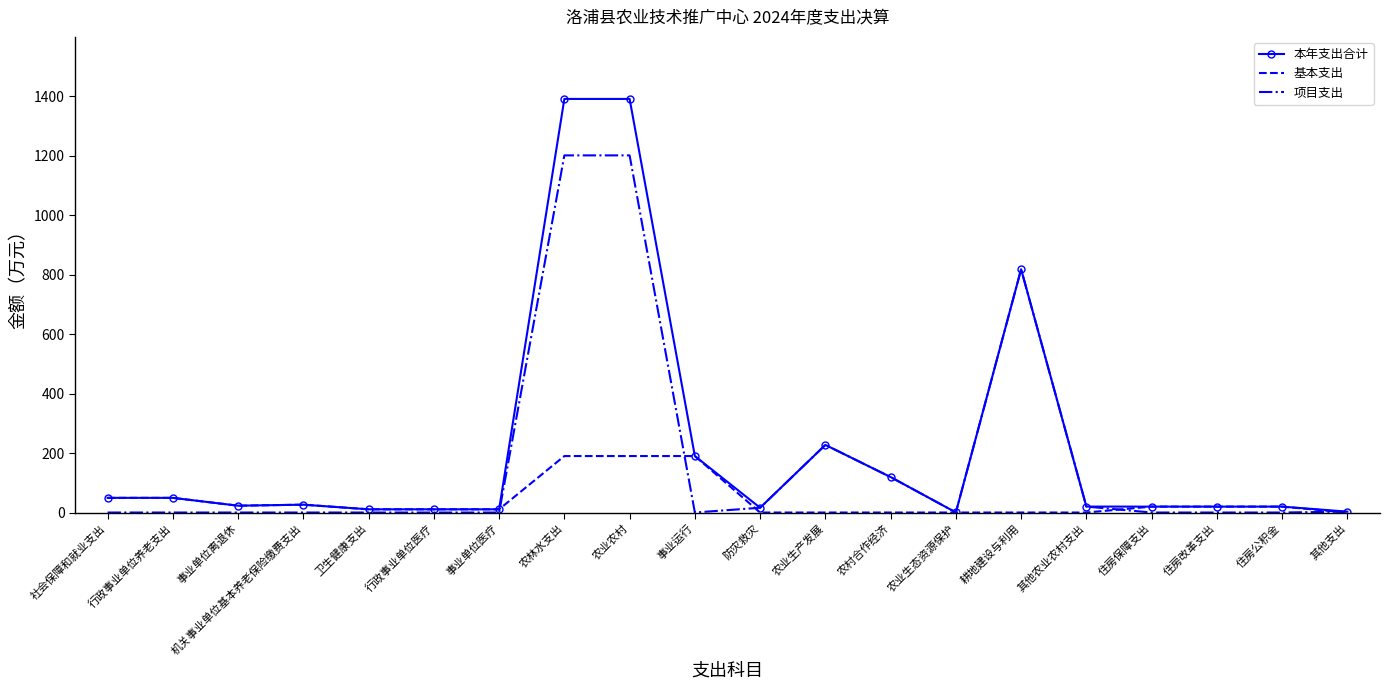

Rank the series by their maximum value, from lowest to highest.

基本支出, 项目支出, 本年支出合计